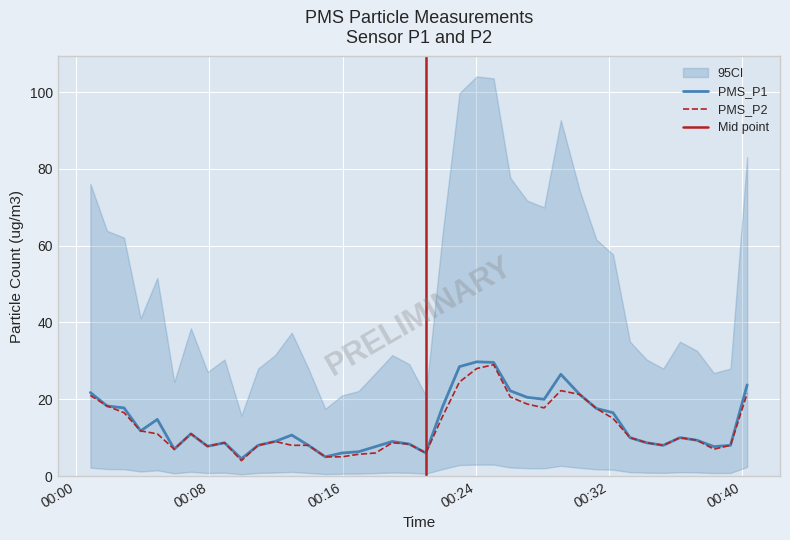

True or false: PMS_P1 and PMS_P2 cross at least once.

False